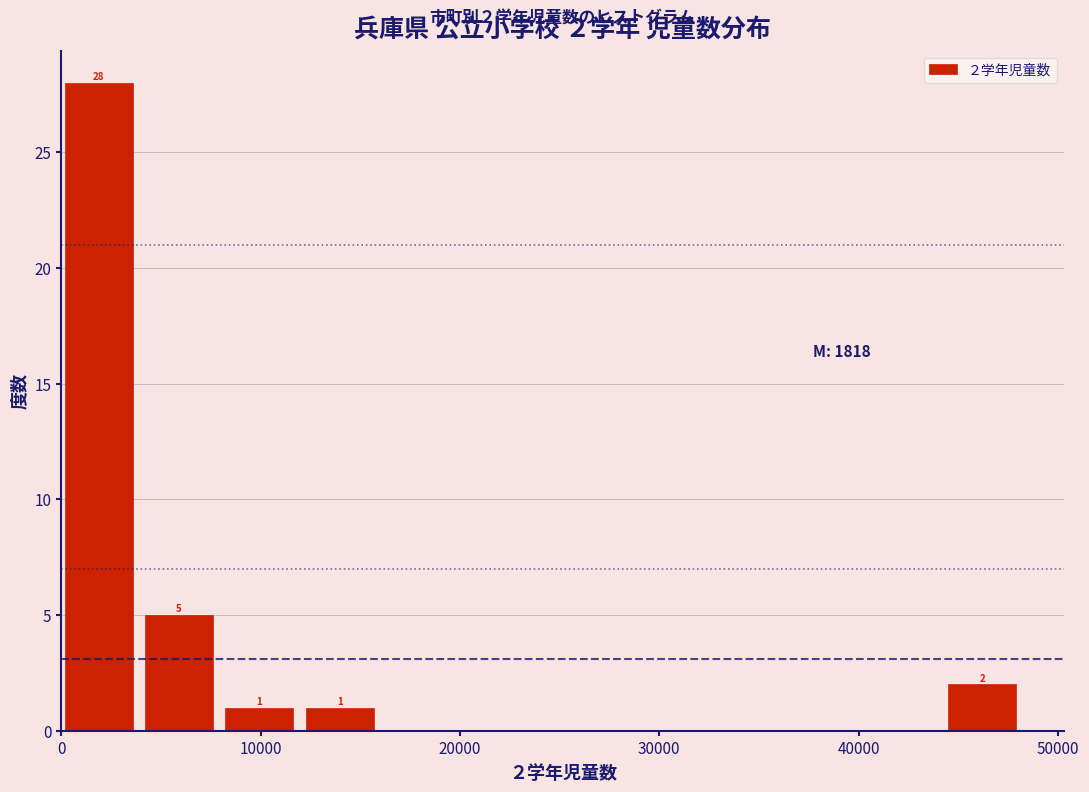

Which range on the x-axis has the tallest bar?

0 to 4000